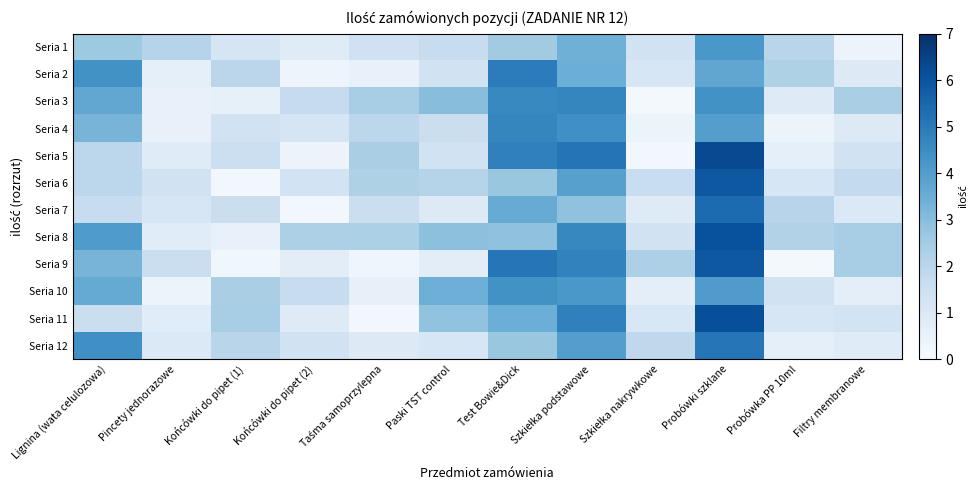

What is the greatest value displayed?

6.3